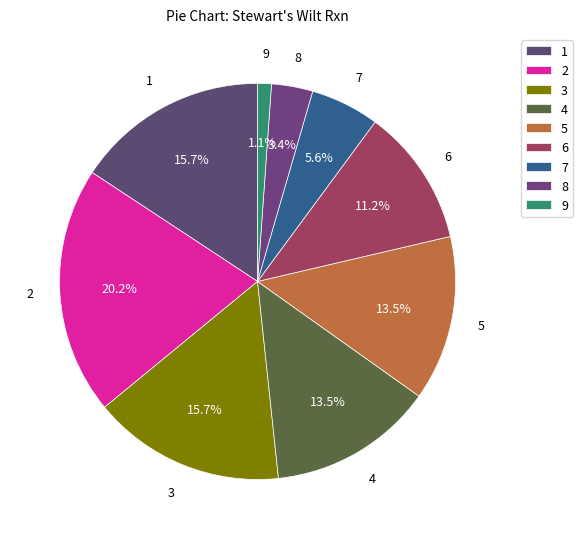

Between 3 and 6, which is larger?

3